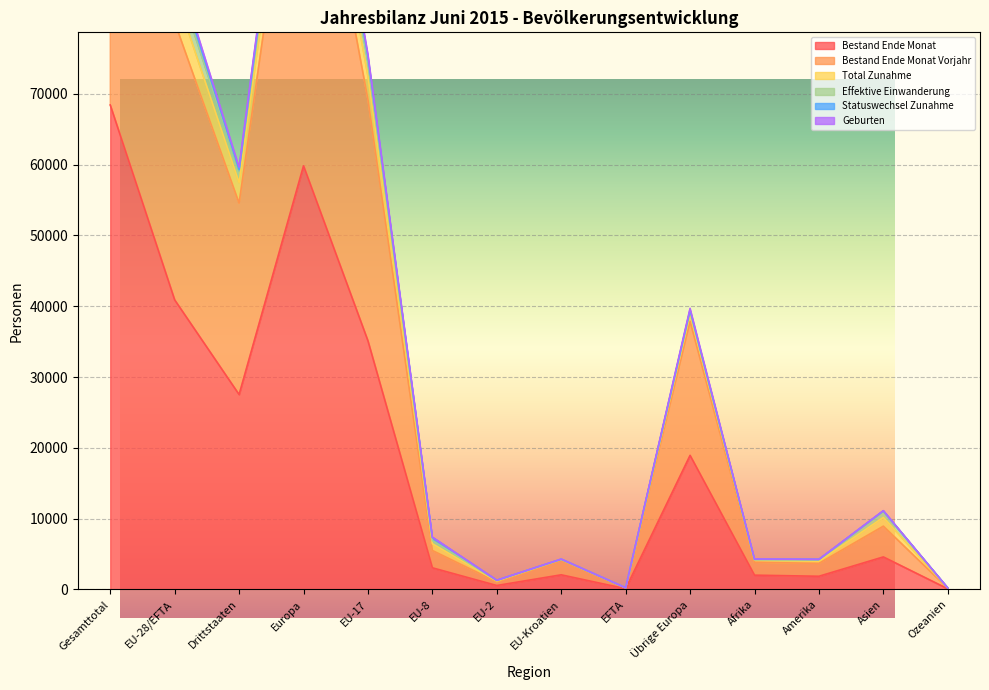

Where is the first local minimum for Total Zunahme?

Drittstaaten